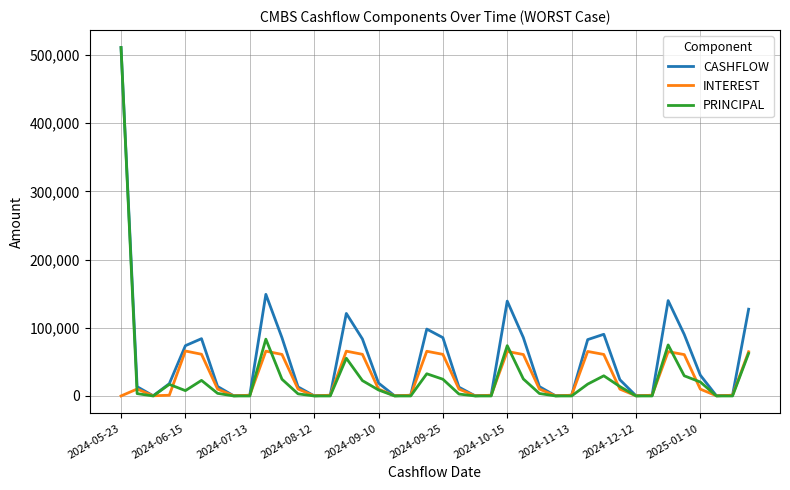

Which series has the largest total across all categories?

CASHFLOW